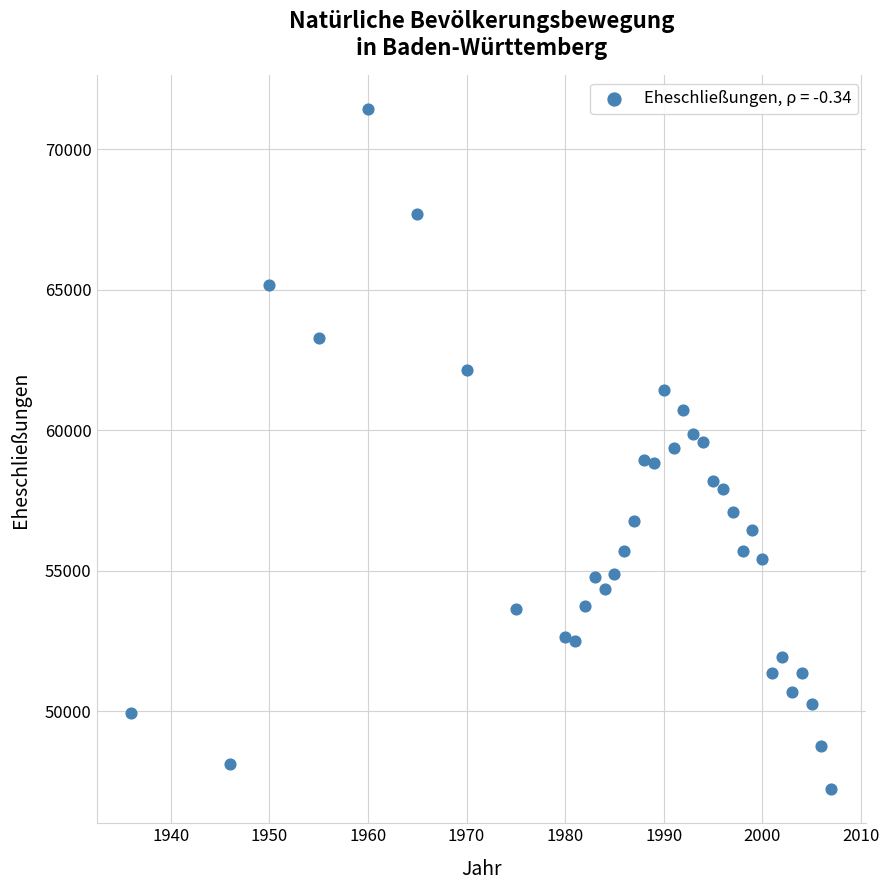

What is the range of Y values (max minus min)?

24179